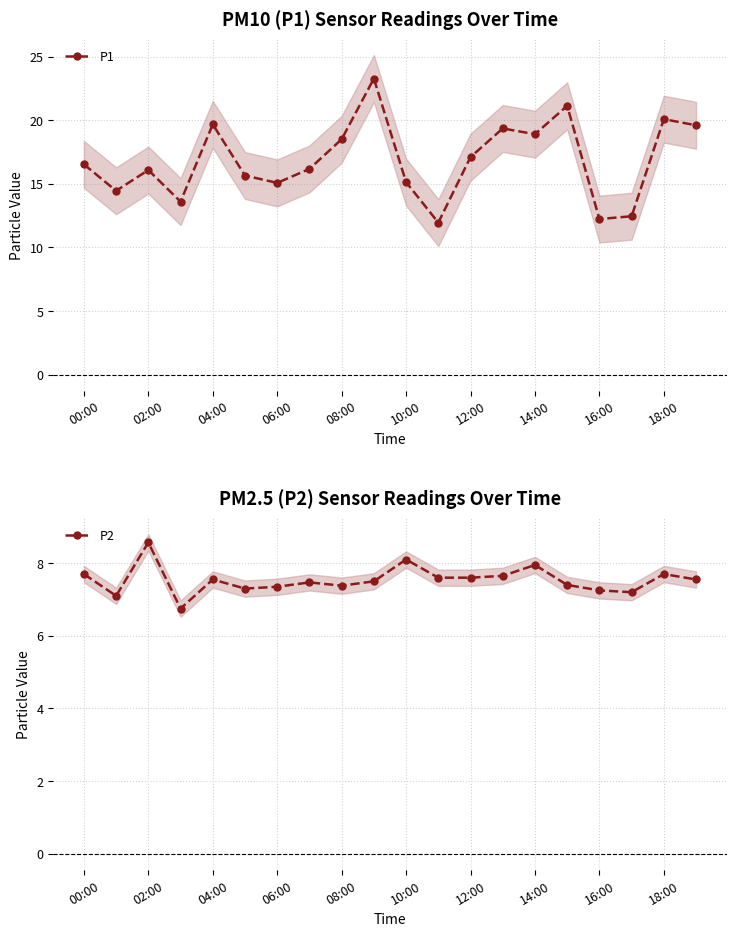

How many categories are shown in the chart?

20